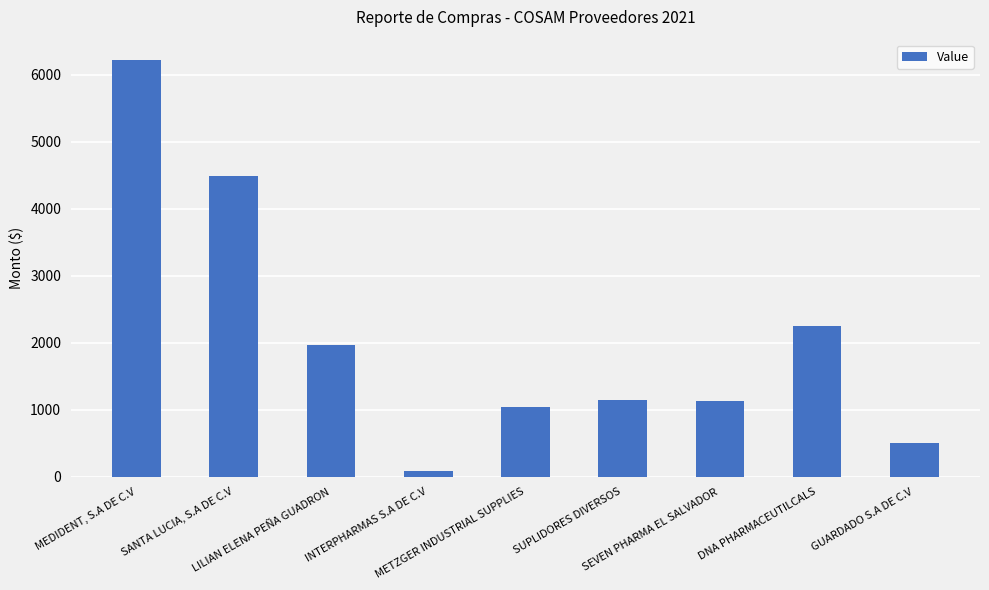

Which has a higher value, SUPLIDORES DIVERSOS or LILIAN ELENA PEÑA GUADRON?

LILIAN ELENA PEÑA GUADRON